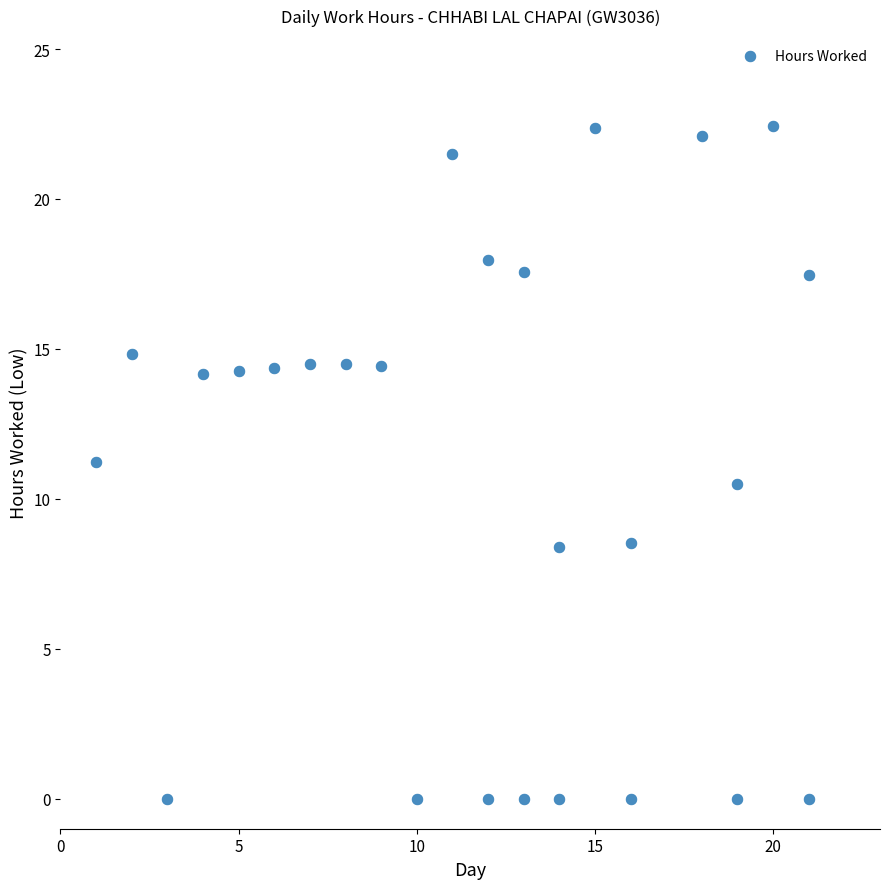

What is the range of X values (max minus min)?

20.0